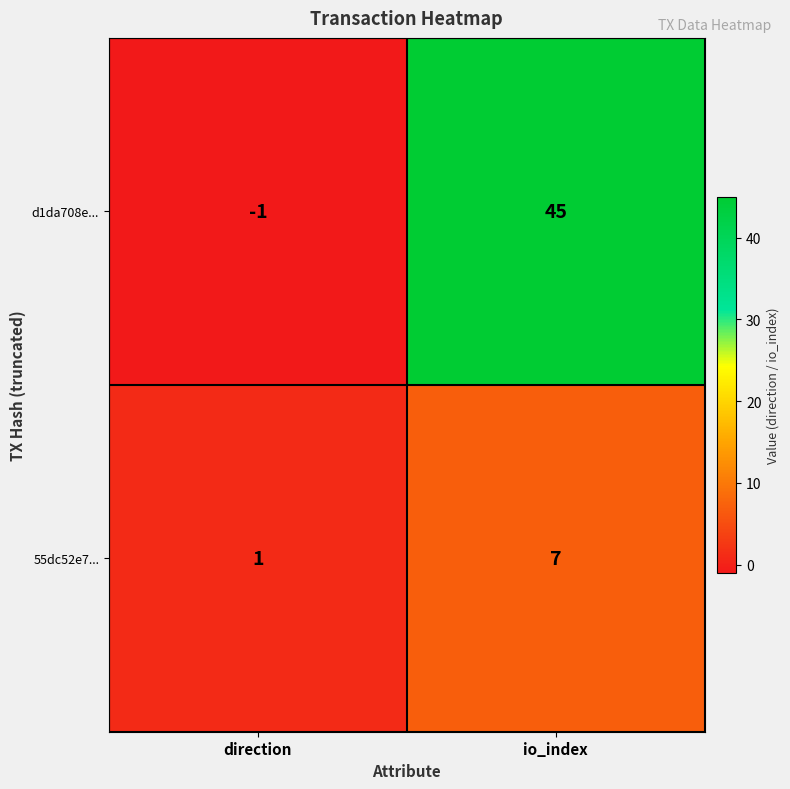

Is it true that d1da708e... equals 45 at io_index?

True